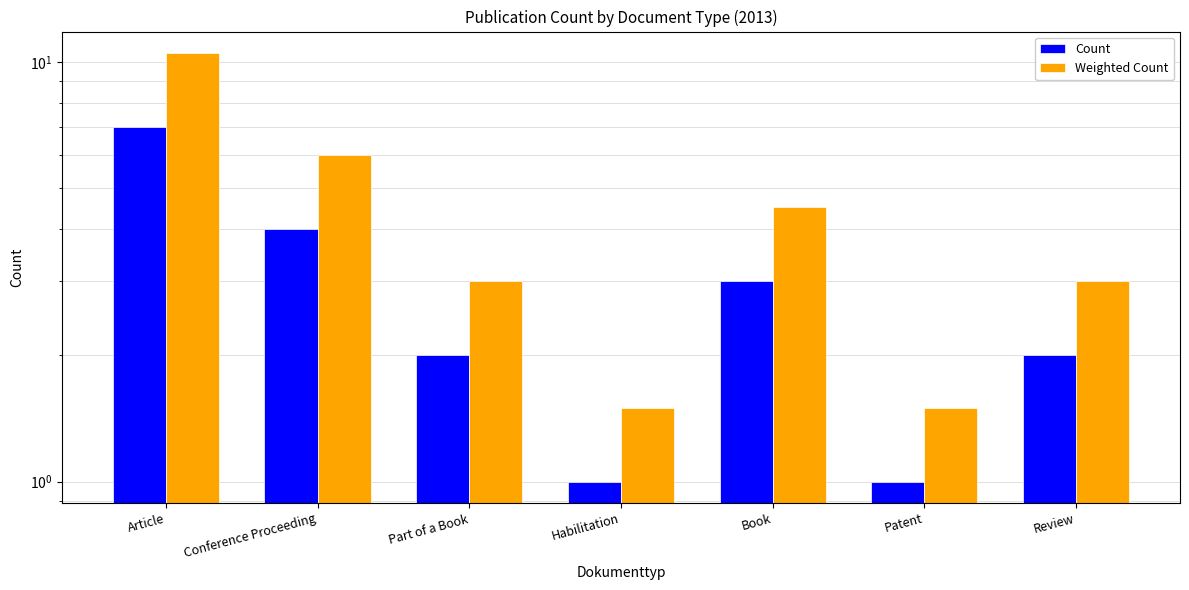

Reading left to right, transcribe all the data shown in this chart.

Count: Article=7.0	Conference Proceeding=4.0	Part of a Book=2.0	Habilitation=1.0	Book=3.0	Patent=1.0	Review=2.0
Weighted Count: Article=10.5	Conference Proceeding=6.0	Part of a Book=3.0	Habilitation=1.5	Book=4.5	Patent=1.5	Review=3.0